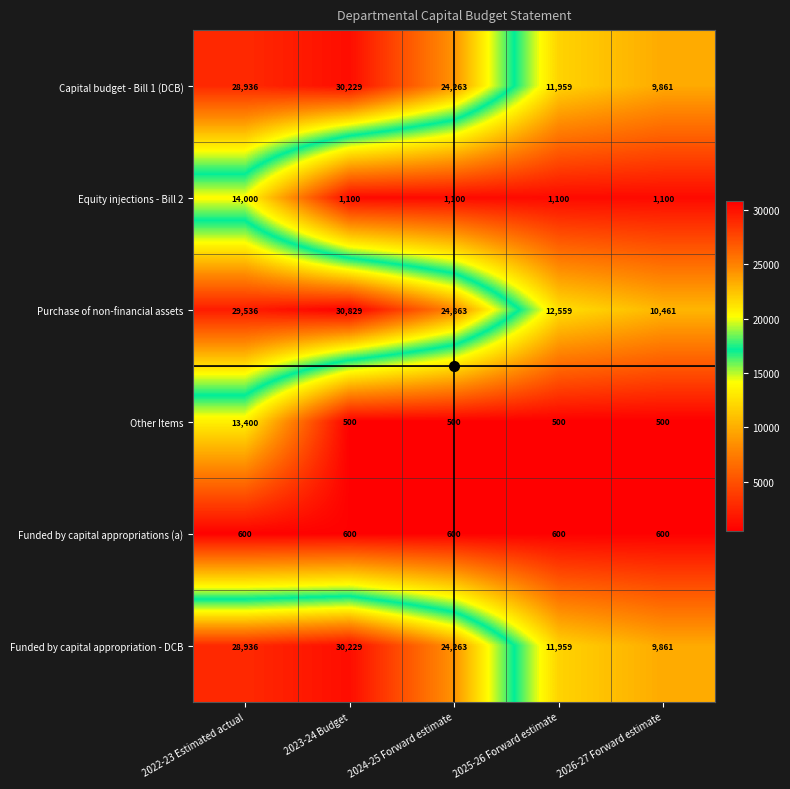

Is it true that Equity injections - Bill 2 equals 1641 at 2026-27 Forward estimate?

False